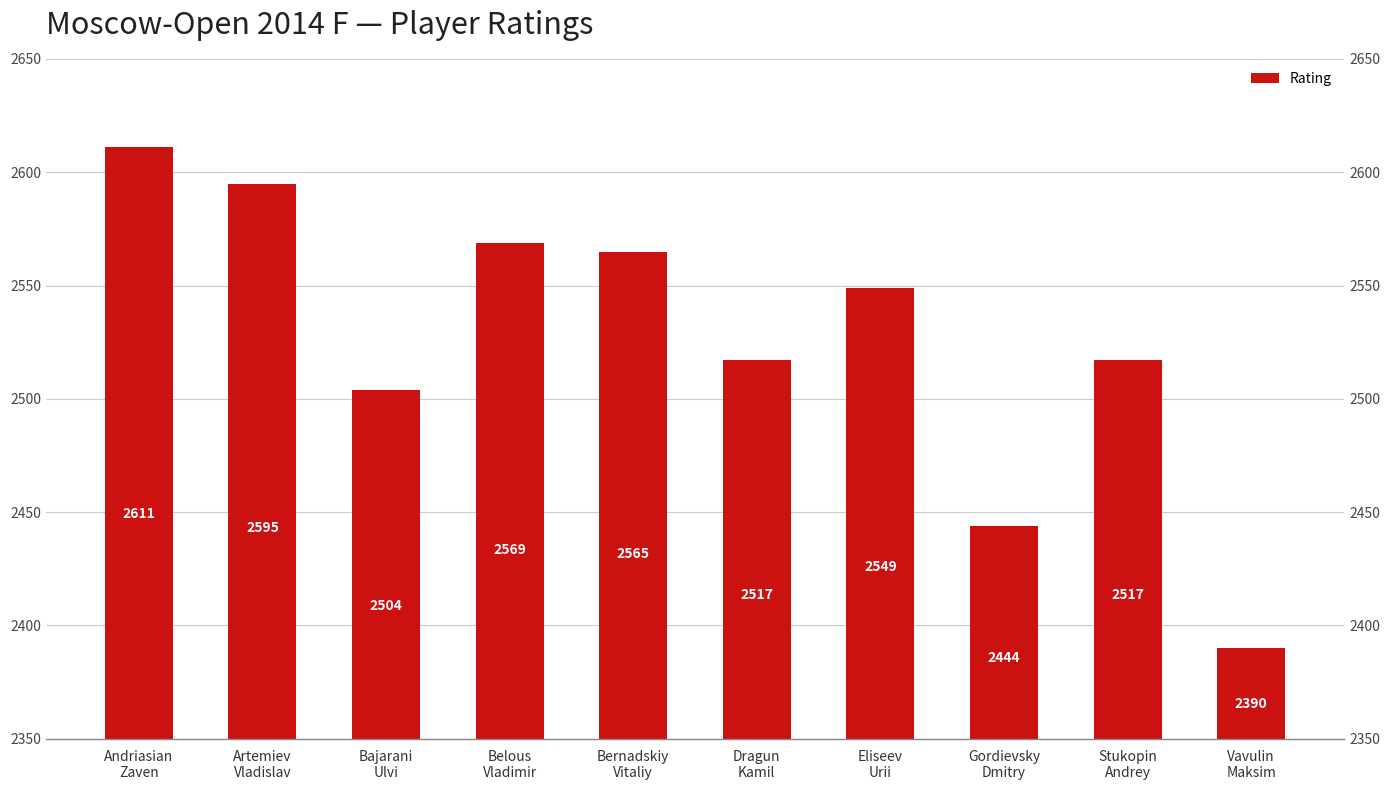

How many categories are shown in the chart?

10